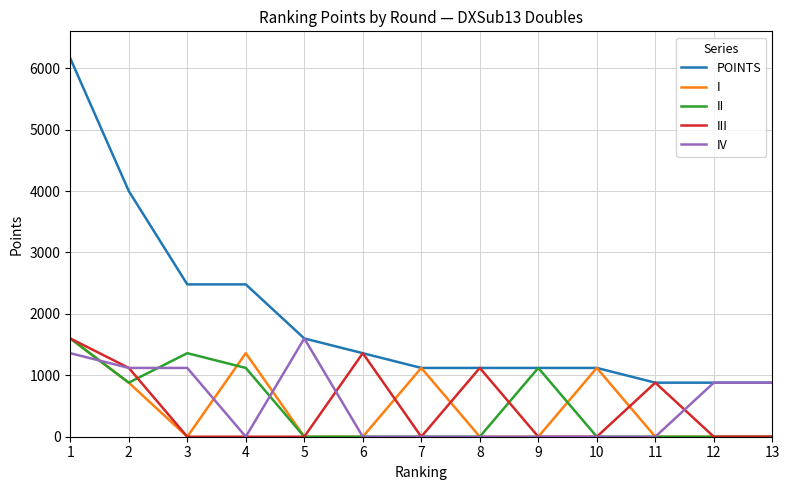

What is the difference between the maximum and second lowest values in the III series?

1600